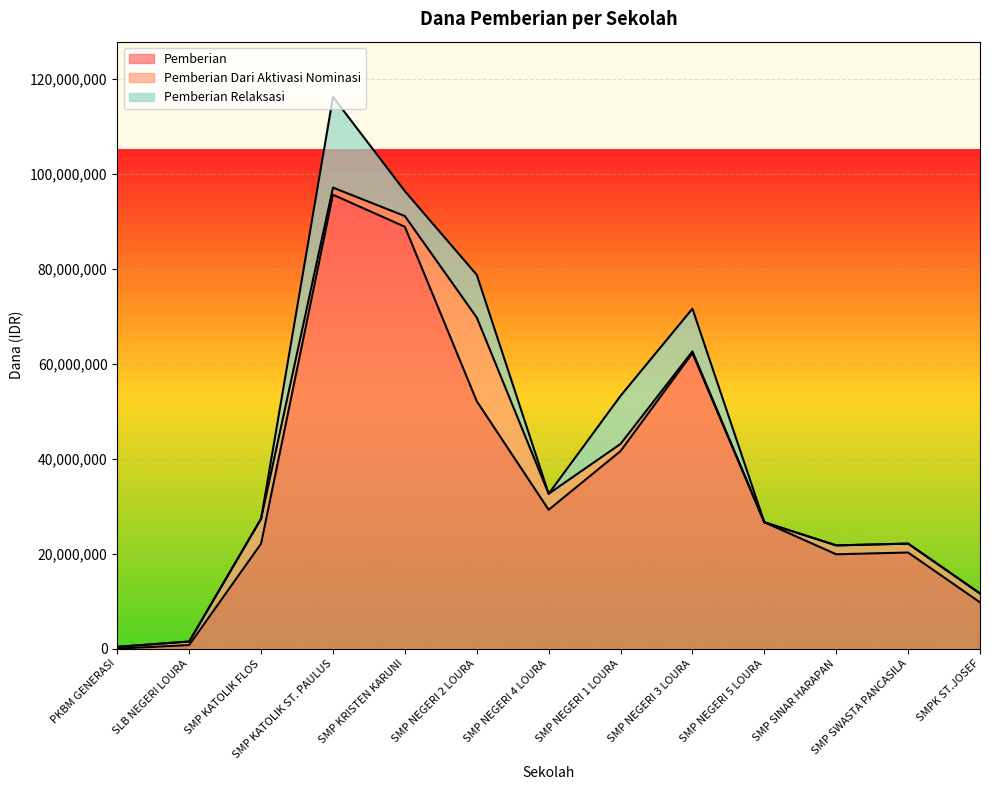

What are all the series names shown in the legend?

Pemberian, Pemberian Dari Aktivasi Nominasi, Pemberian Relaksasi